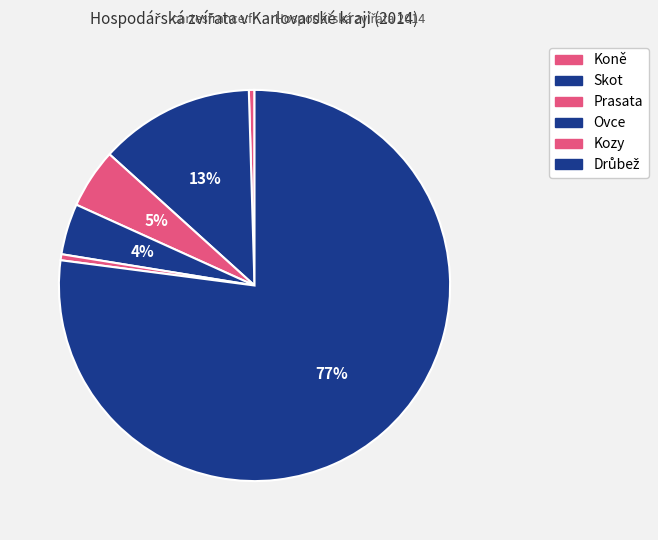

What portion of the pie excludes Kozy?

99.5%